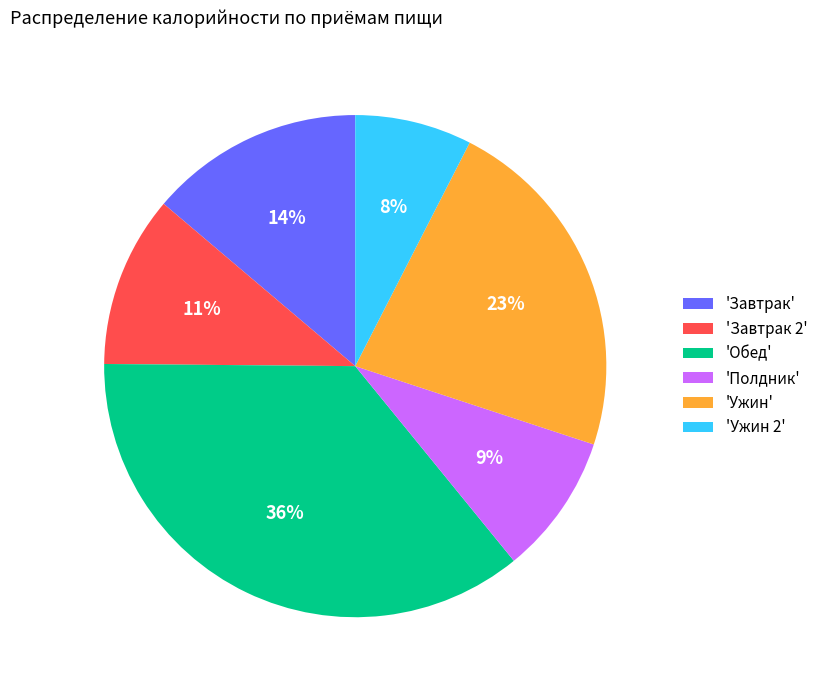

To the nearest percent, what is the difference between the largest and smallest slice percentages?

28%